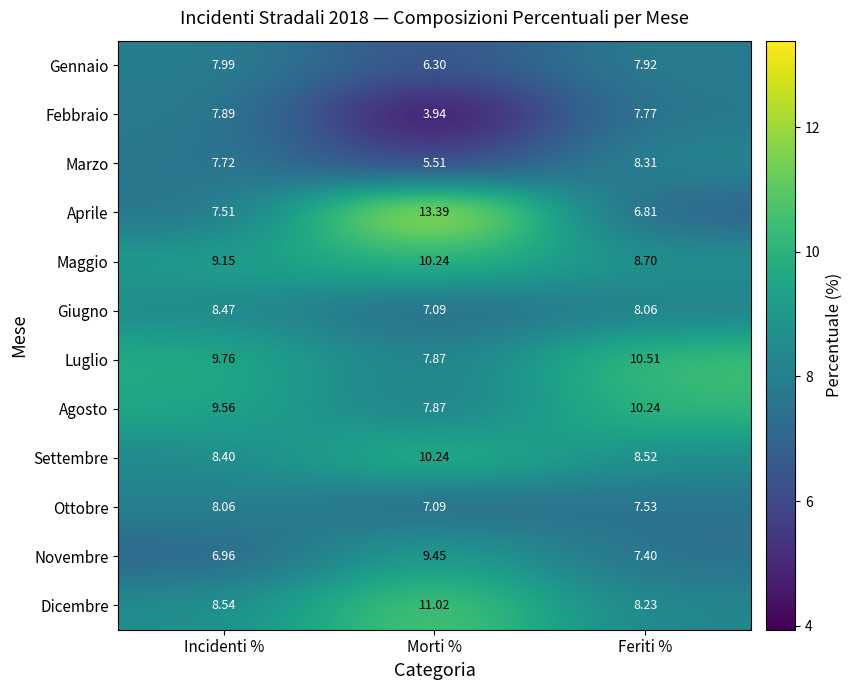

How many data points does each series have?

3